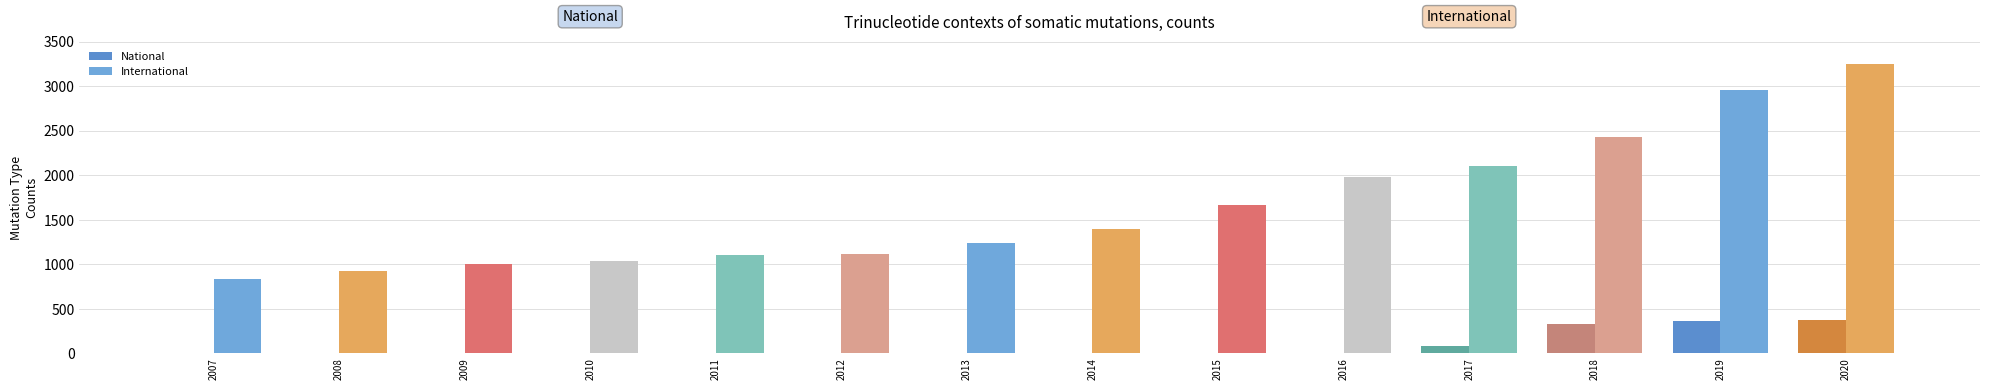

How many series are shown in this chart?

2